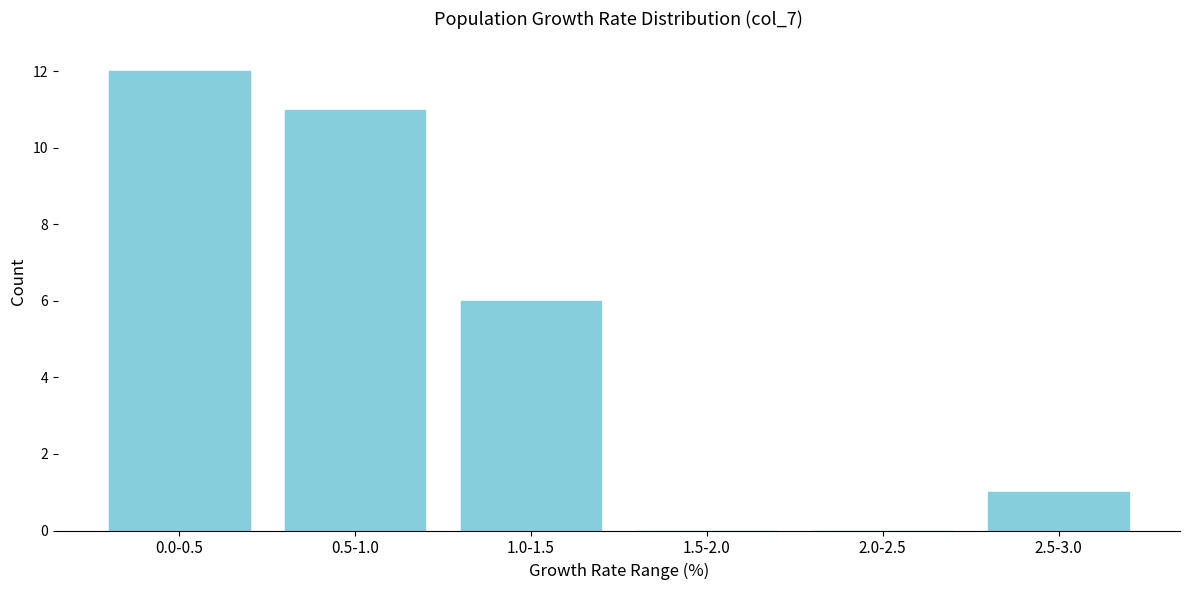

What is the sum of all values?

30